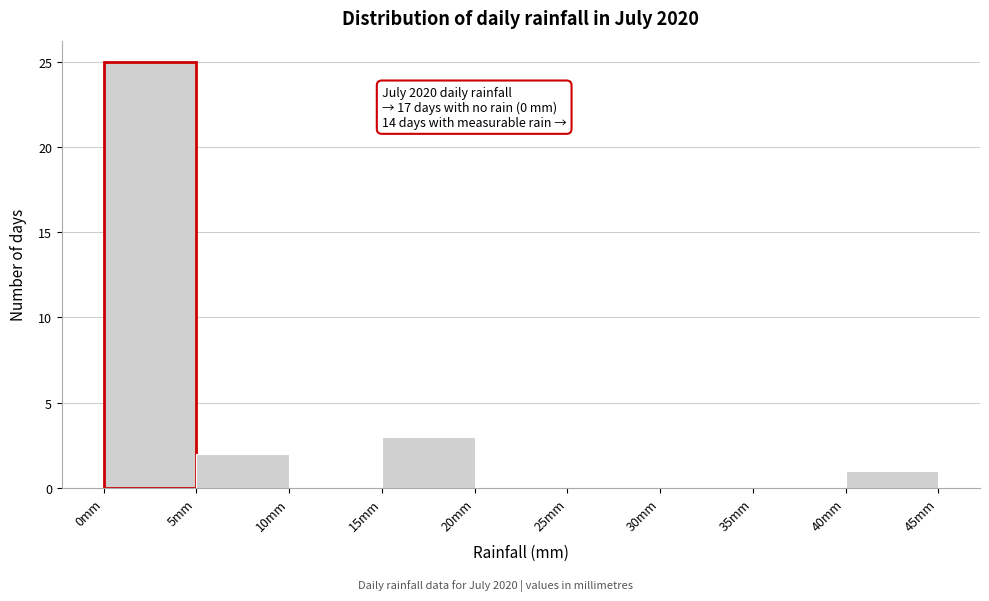

Over which range of the x-axis is the bar tallest?

0 to 5